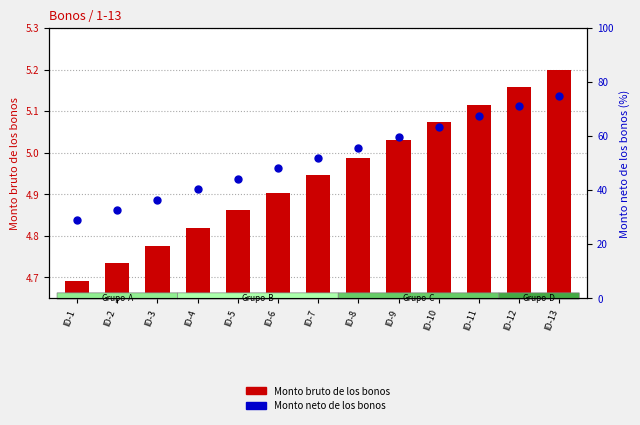

What is the difference between the highest and lowest values at ID-6?

43.2